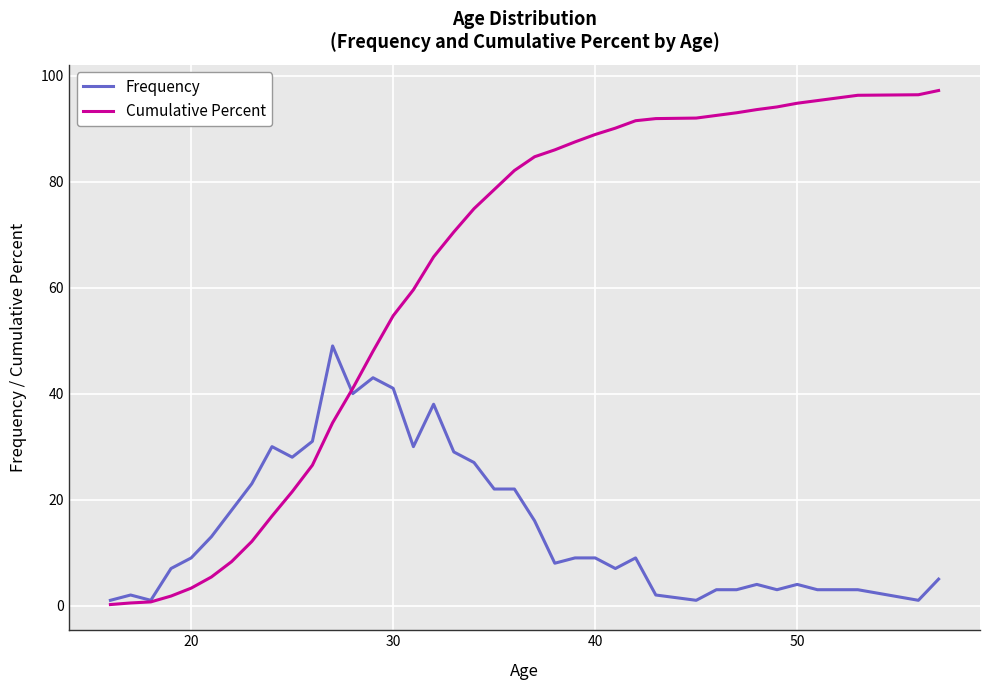

What is the difference between the maximum and minimum values in the Frequency series?

48.0